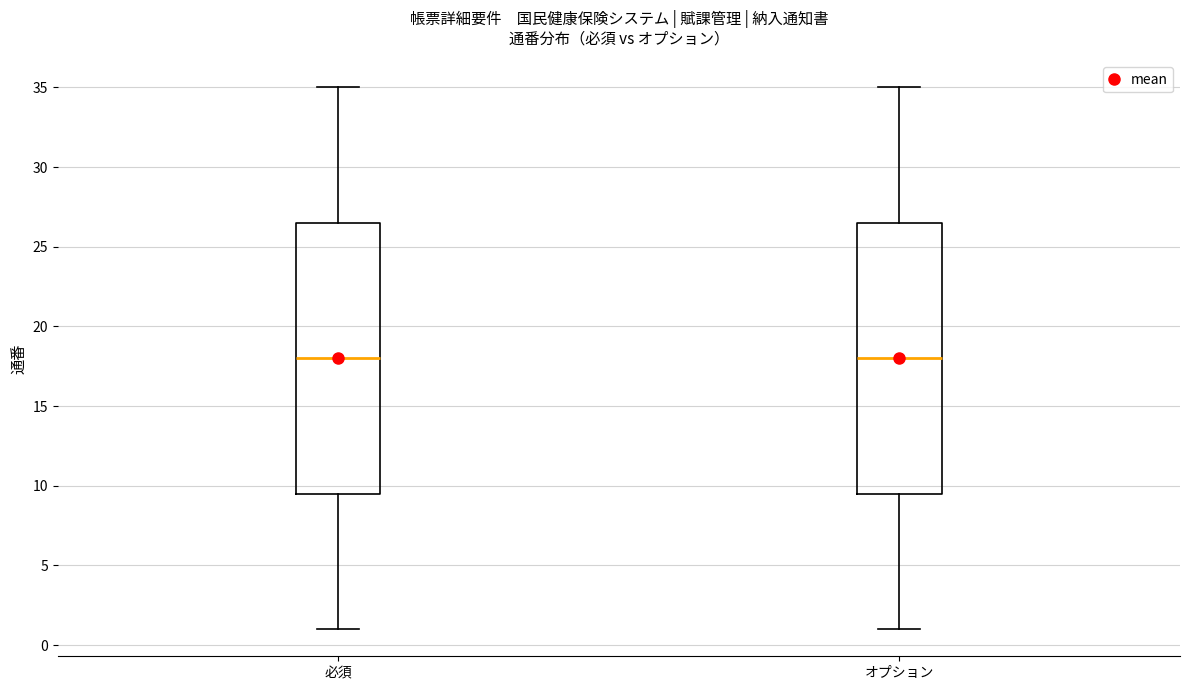

Reading left to right, read every box against the y-axis: the position of its median line, the range the box covers, and the ends of its whiskers. The values are not printed on the chart, so give them approximately, as read against the axis.

必須: median 18.0, box 9.5 to 26.5, whiskers 1.0 to 35.0
オプション: median 18.0, box 9.5 to 26.5, whiskers 1.0 to 35.0